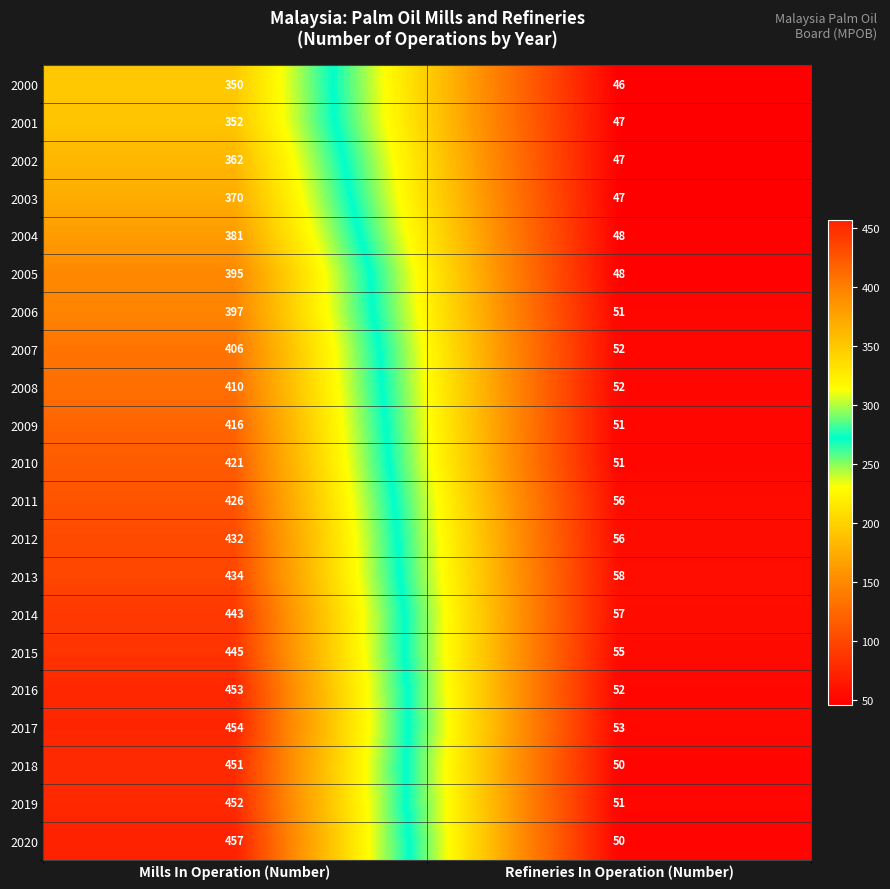

What is the minimum value shown in the chart?

46